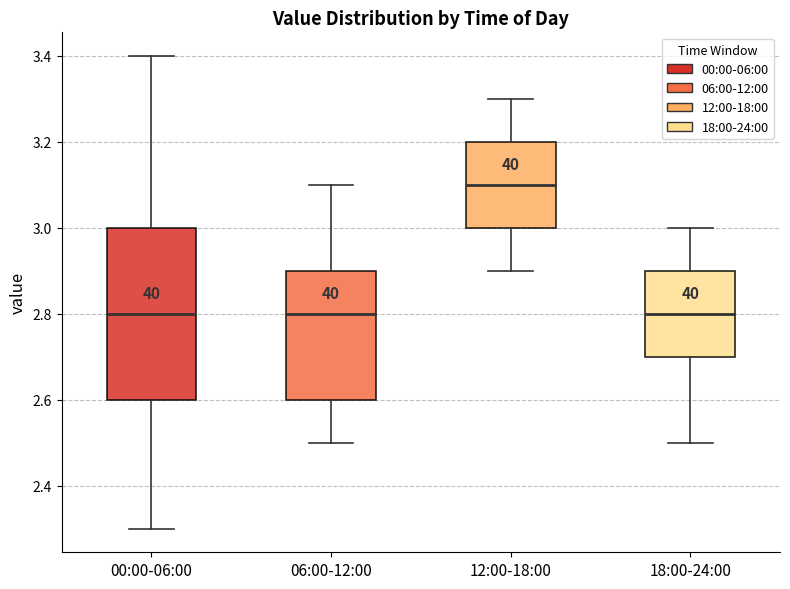

Reading left to right, transcribe this box plot: for each box, give where its median line is, the range the box spans, and where its two whiskers end, as read against the y-axis. The values are not printed on the chart, so give them approximately, as read against the axis.

00:00-06:00: median 2.8, box 2.6 to 3.0, whiskers 2.3 to 3.4
06:00-12:00: median 2.8, box 2.6 to 2.9, whiskers 2.5 to 3.1
12:00-18:00: median 3.1, box 3.0 to 3.2, whiskers 2.9 to 3.3
18:00-24:00: median 2.8, box 2.7 to 2.9, whiskers 2.5 to 3.0